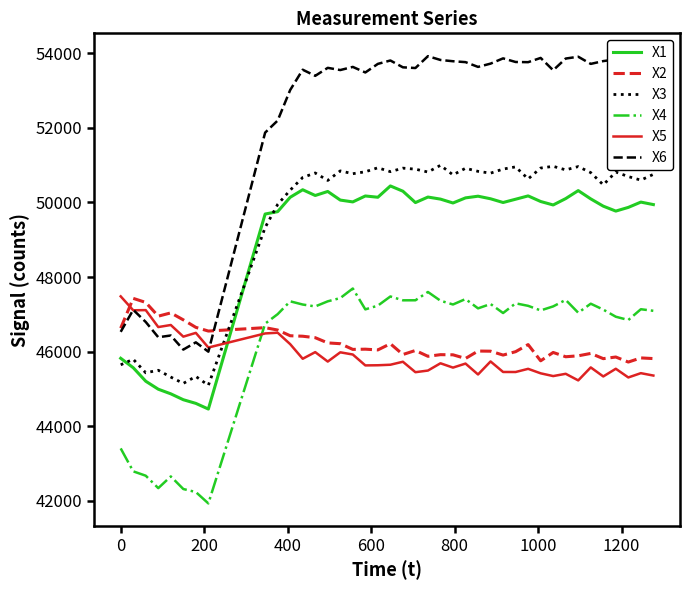

What is the sum of all X1 values?

1962635